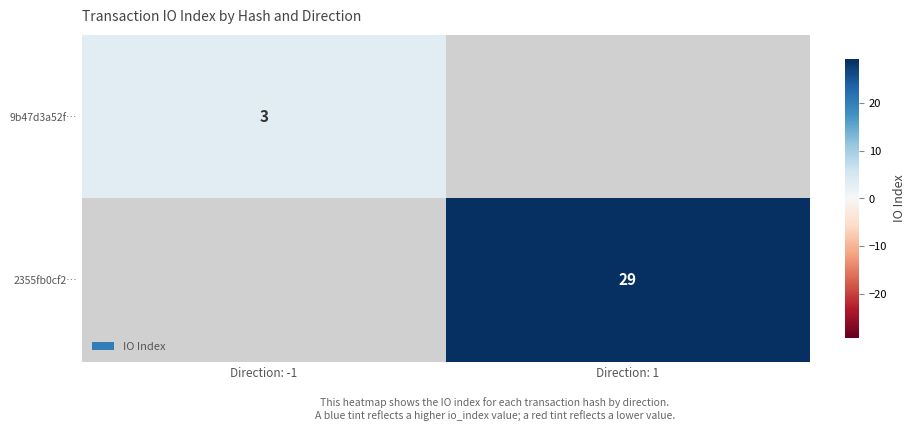

What is the smallest value displayed?

3.0